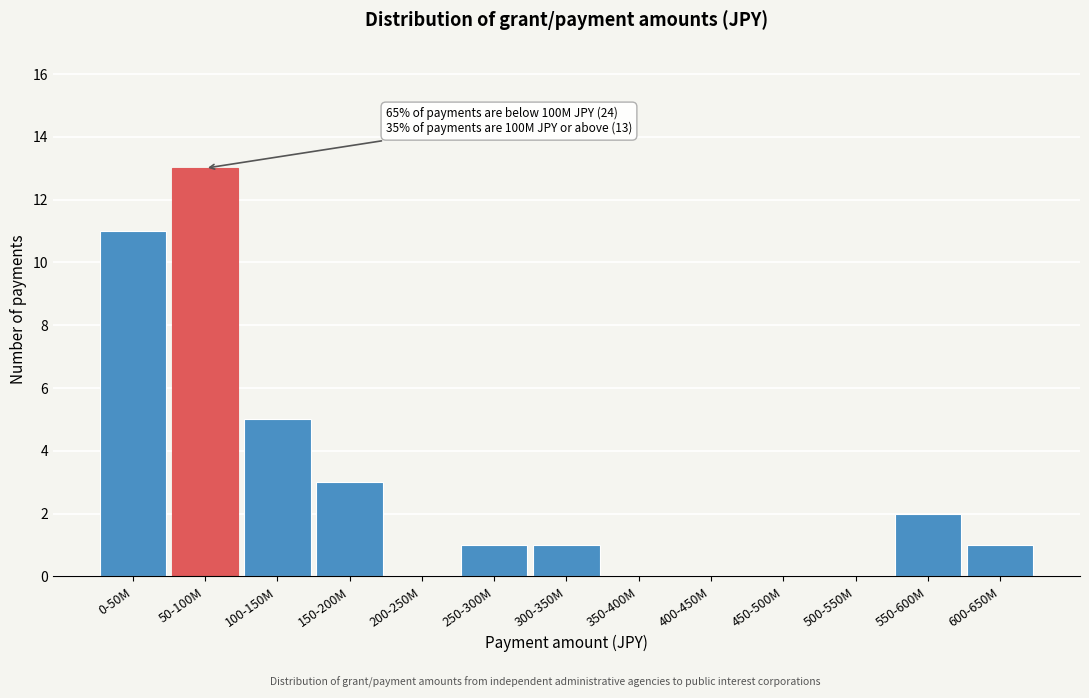

Reading left to right, what are all the values shown in this chart?

0-50M=11	50-100M=13	100-150M=5	150-200M=3	200-250M=0	250-300M=1	300-350M=1	350-400M=0	400-450M=0	450-500M=0	500-550M=0	550-600M=2	600-650M=1